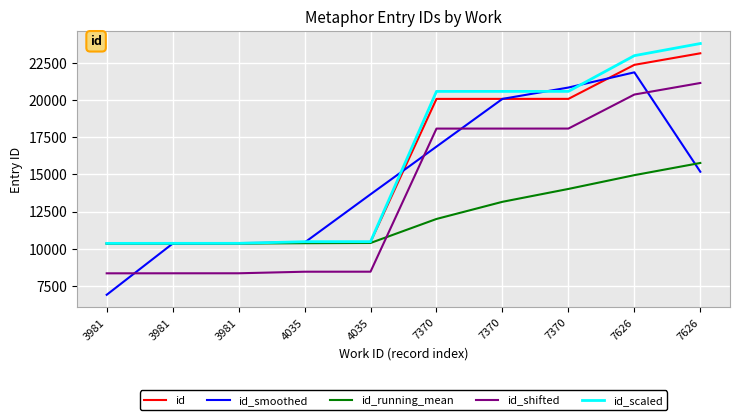

How many values in the id_smoothed series exceed 15181?

5